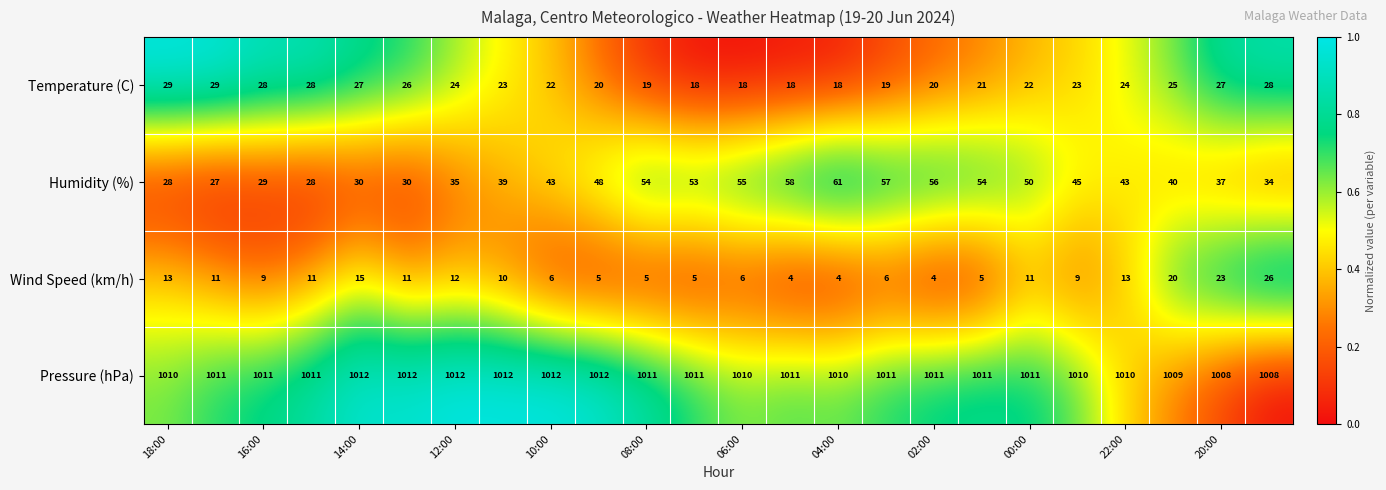

What is the maximum value for Humidity (%)?

61